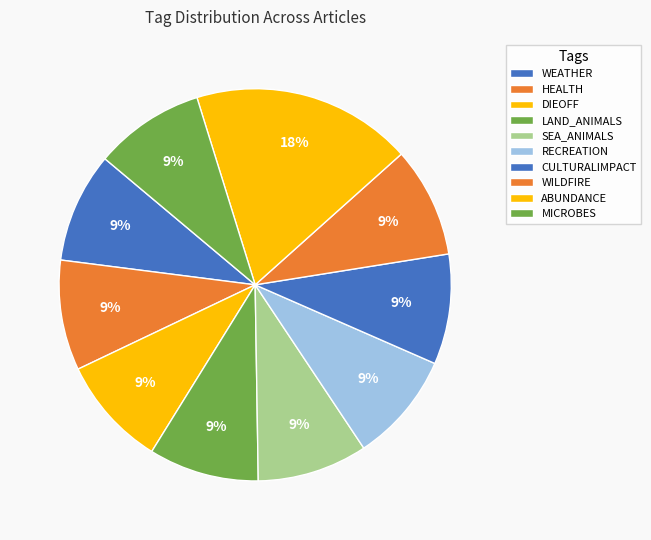

How many segments does this pie chart have?

10